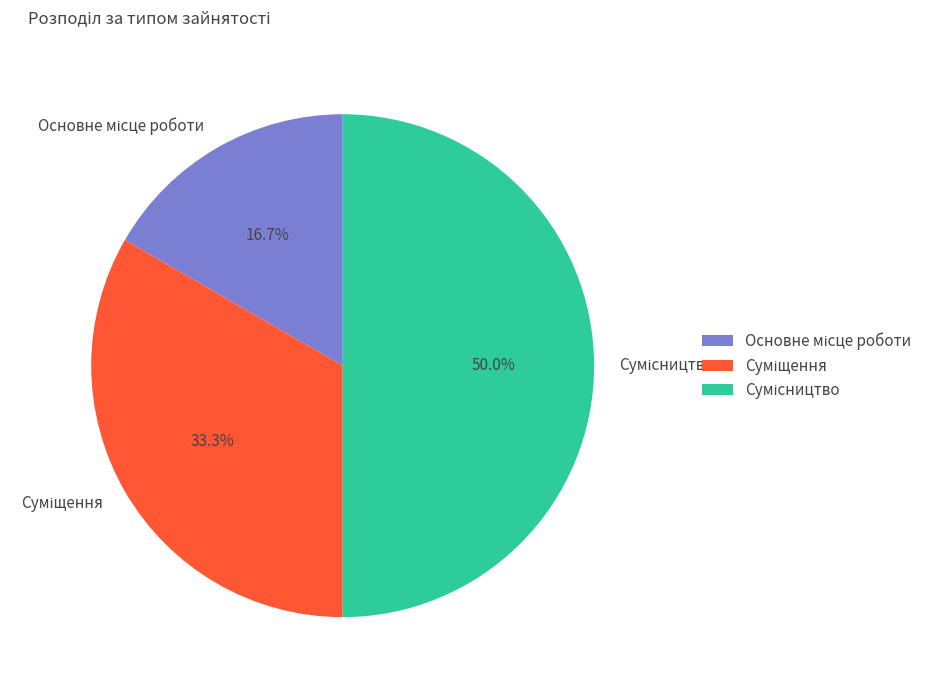

The Основне місце роботи slice represents 17% of the pie. True or false?

True